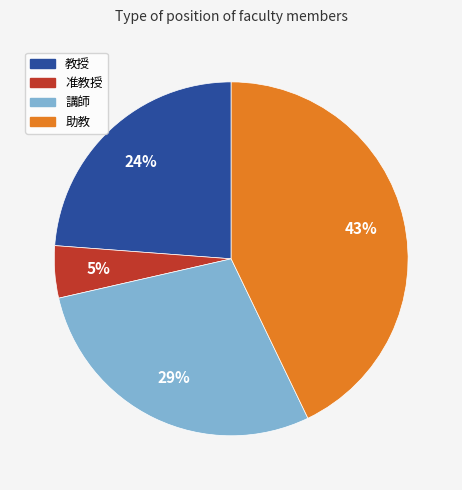

Count the number of slices in the pie.

4